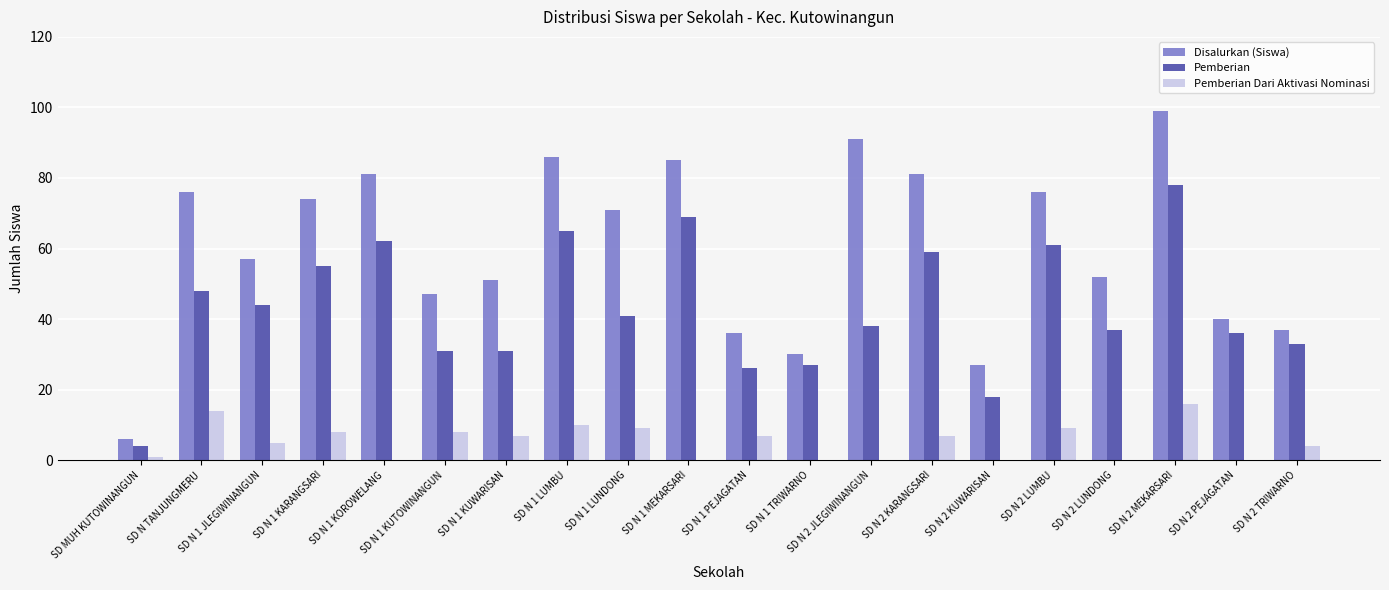

Which series has the largest total across all categories?

Disalurkan (Siswa)